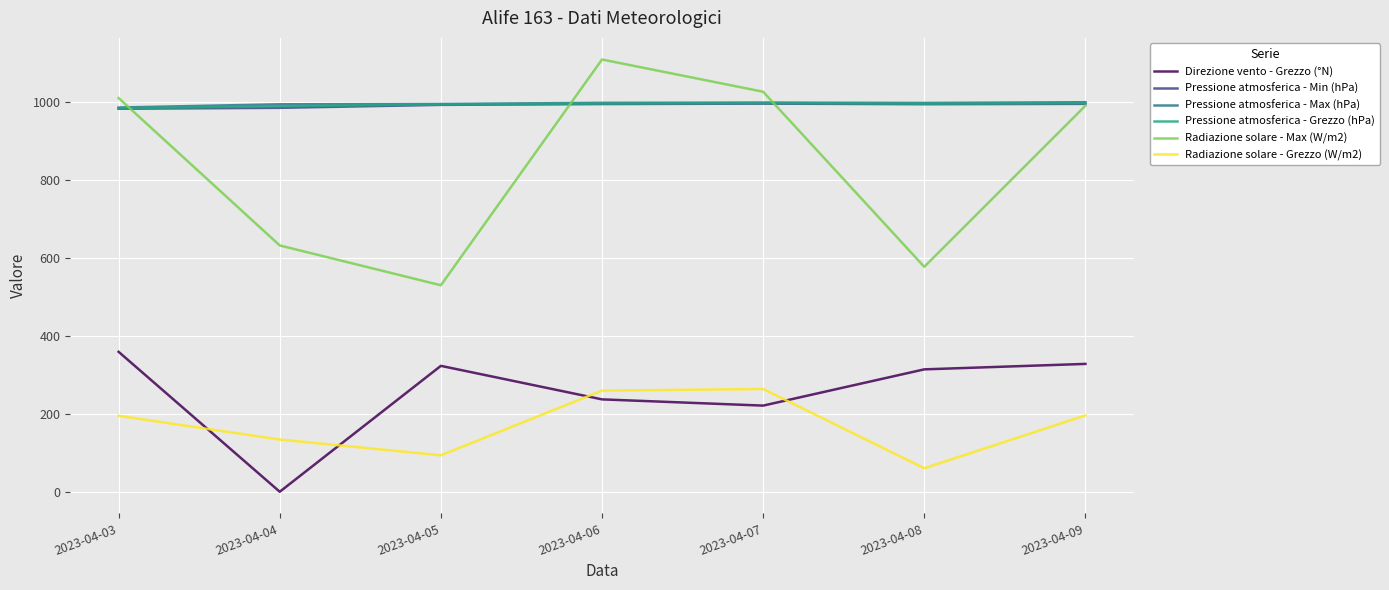

True or false: Direzione vento - Grezzo (°N) and Pressione atmosferica - Grezzo (hPa) intersect in this chart.

False